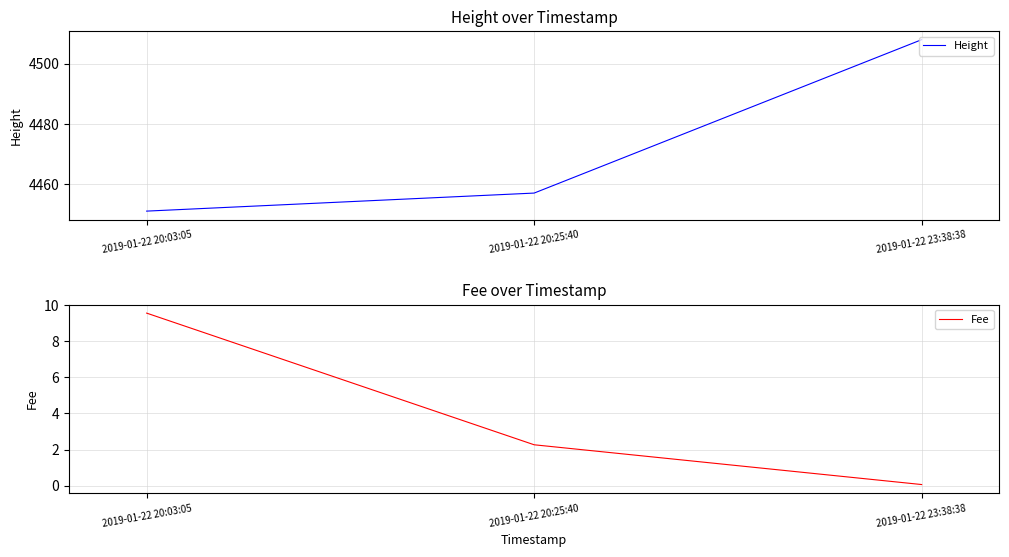

Reading left to right, list all the values displayed in this chart.

Height: 4451.0	4457.0	4508.0
Fee: 9.5	2.3	0.1